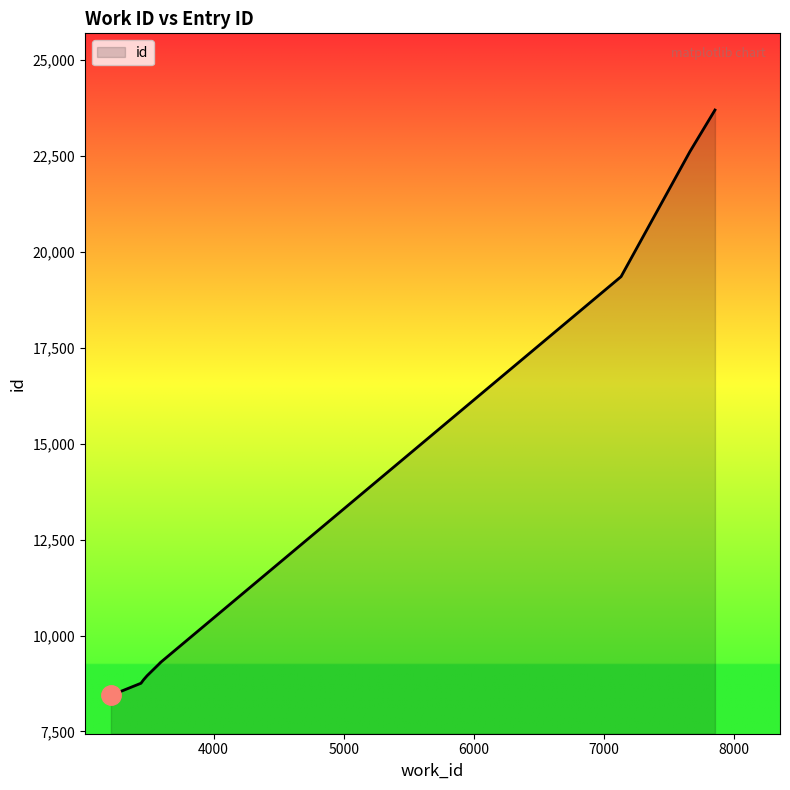

Rank the categories by value from highest to lowest.

7855, 7662, 7133, 3590, 3590, 3590, 3489, 3462, 3442, 3211